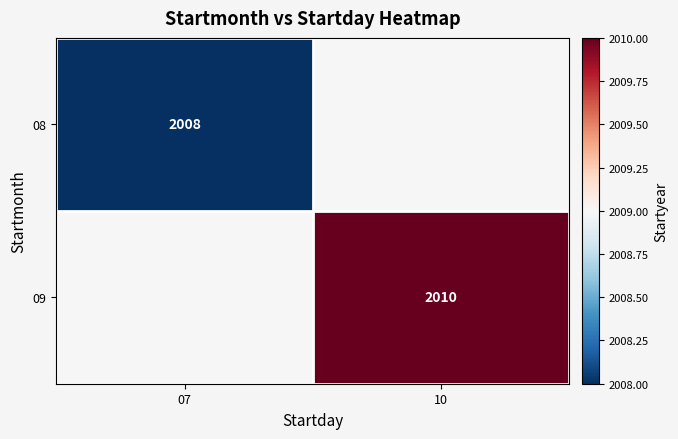

The 08 series shows 1040 at 07. True or false?

False